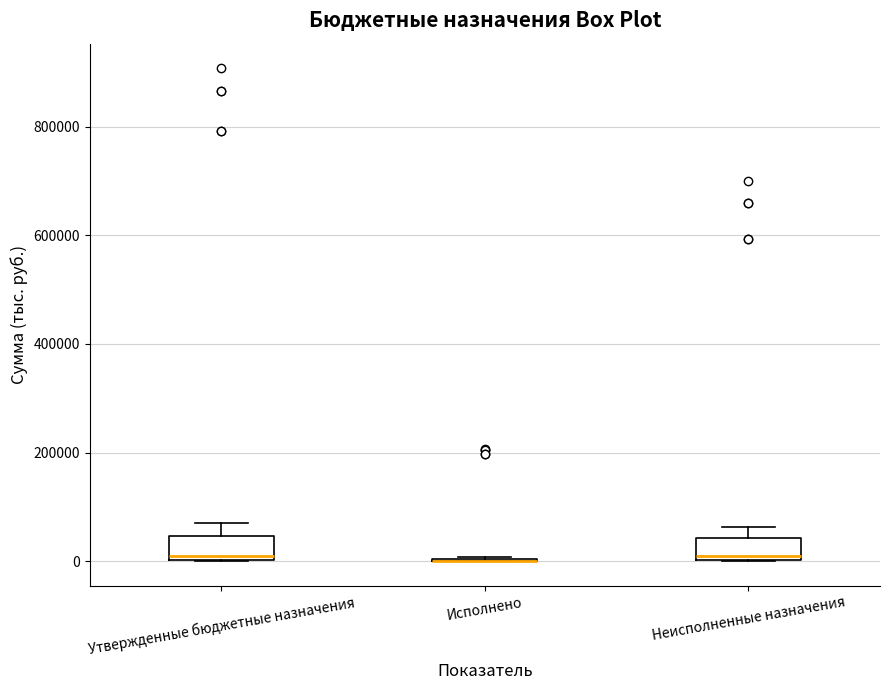

Reading left to right, transcribe this box plot: for each box, give where its median line is, the range the box spans, and where its two whiskers end, as read against the y-axis. The values are not printed on the chart, so give them approximately, as read against the axis.

Утвержденные бюджетные назначения: median 20000, box 0 to 40000, whiskers 0 to 80000
Исполнено: box collapsed to a line at 0, whiskers 0 to 0
Неисполненные назначения: median 20000, box 0 to 40000, whiskers 0 to 60000